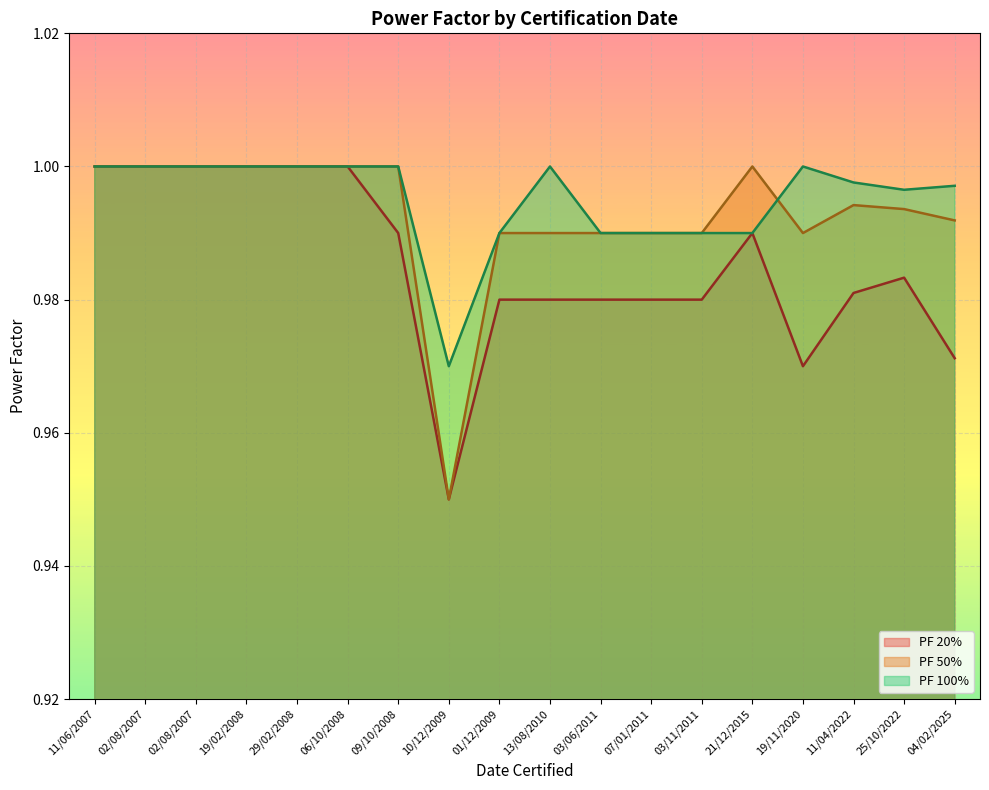

Is it true that PF 20% equals 0.3 at 06/10/2008?

False